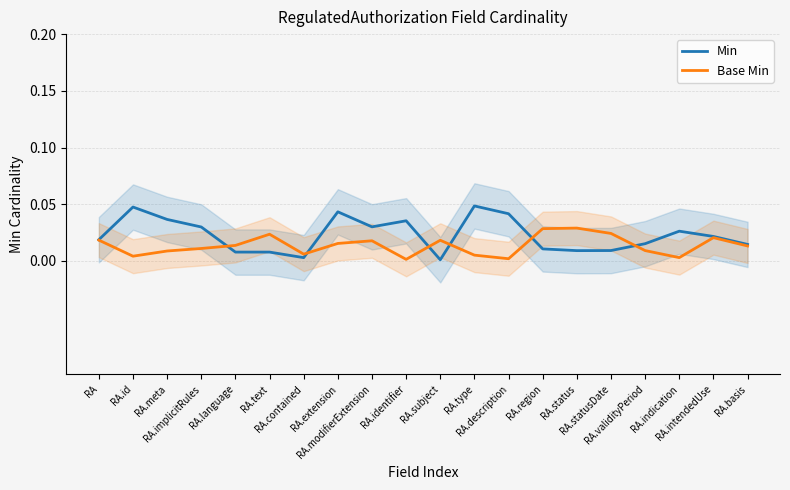

What is the sum of all Base Min values?

0.3